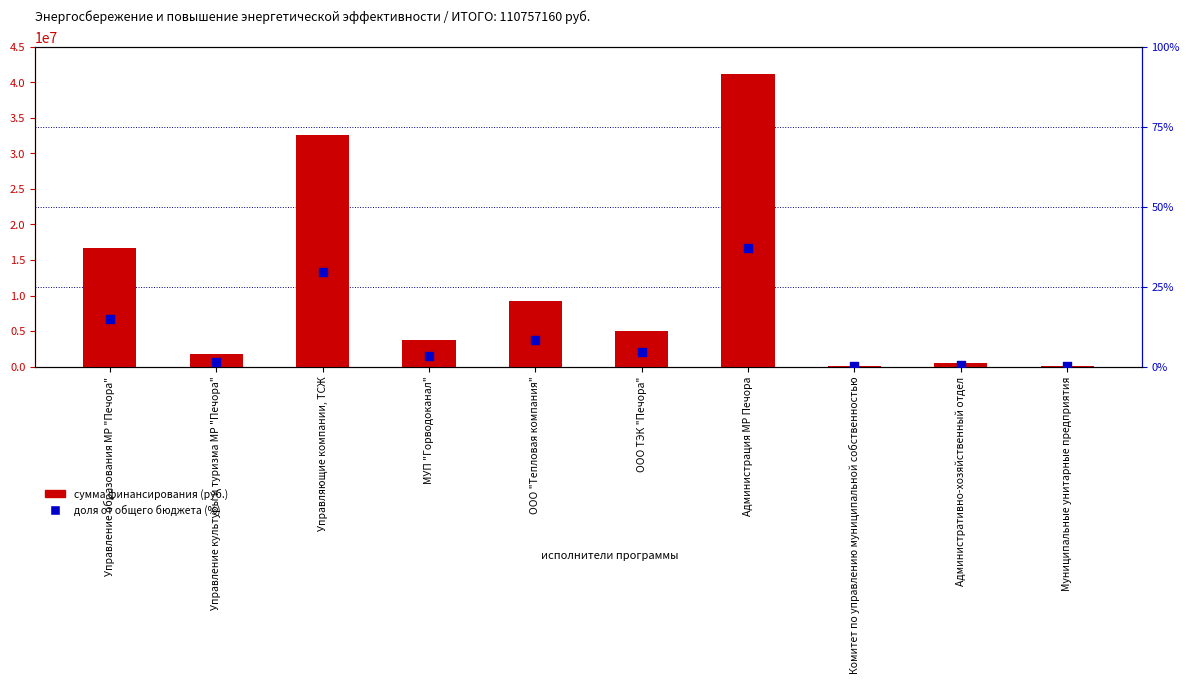

Which series reaches the maximum Y coordinate?

сумма финансирования (руб.)